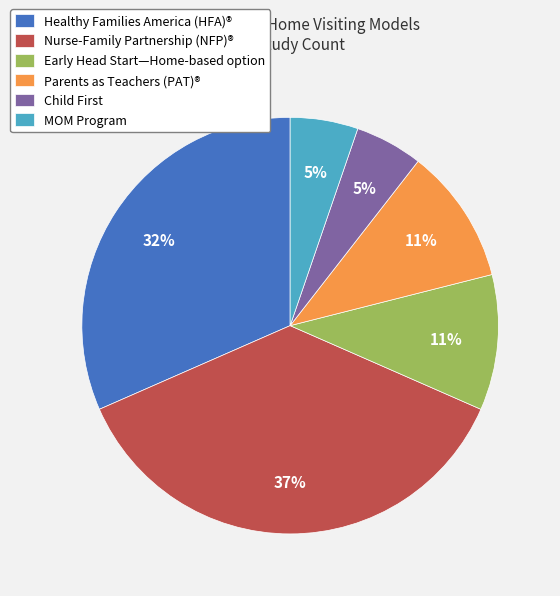

Which slice is the largest?

Nurse-Family Partnership (NFP)®